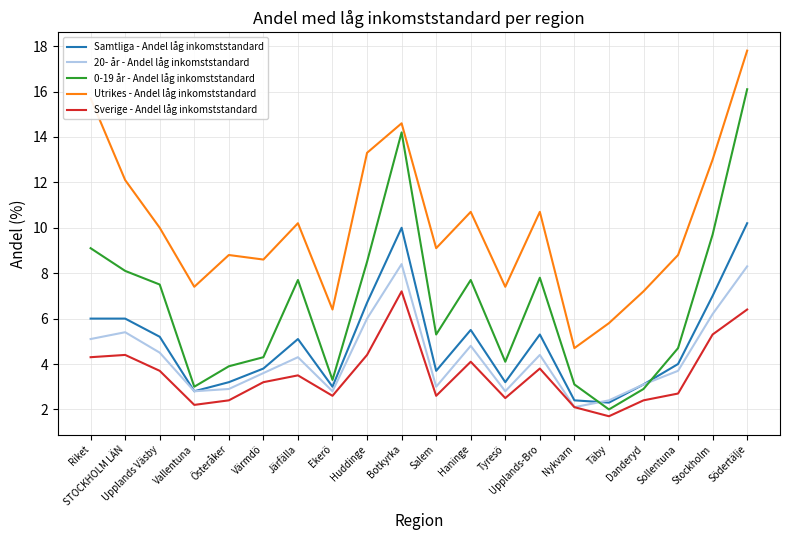

What is the total value across all series at Södertälje?

58.8